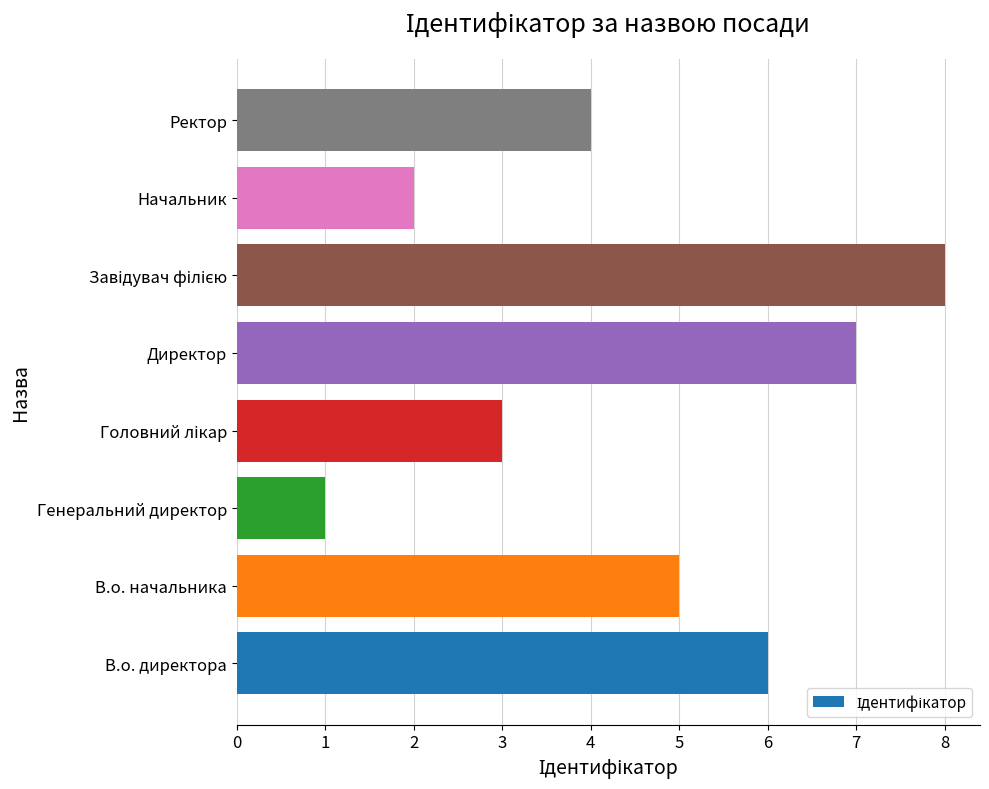

What is the change in value from Генеральний директор to Ректор?

+3